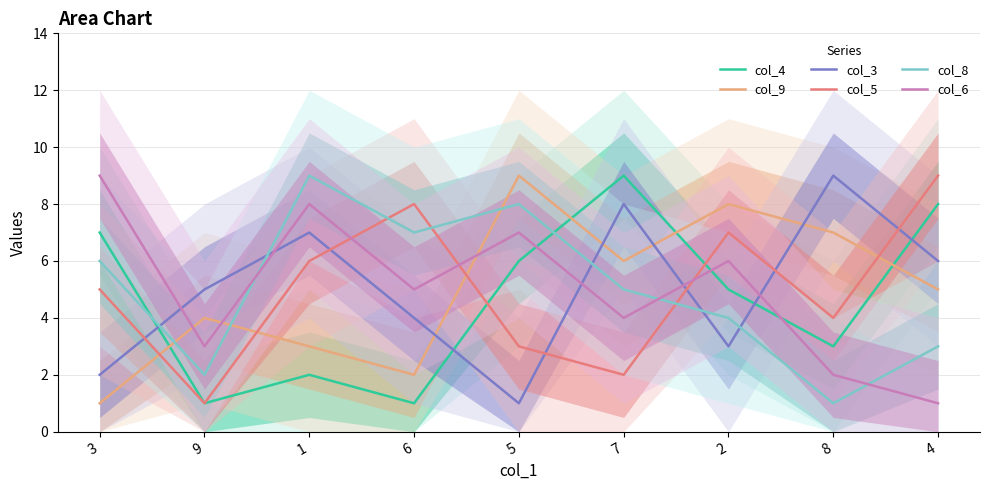

Which series ends up on top after the final intersection of col_5 and col_3?

col_5